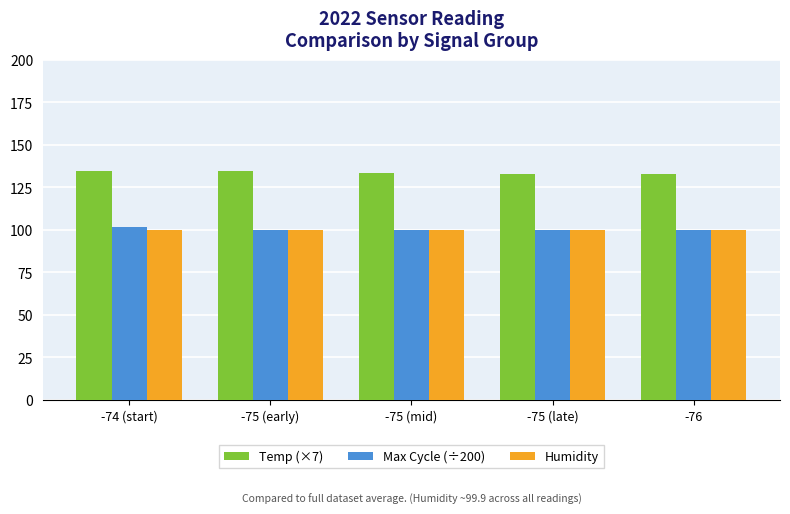

What is the spread (max minus min) of values at -75 (late)?

33.3